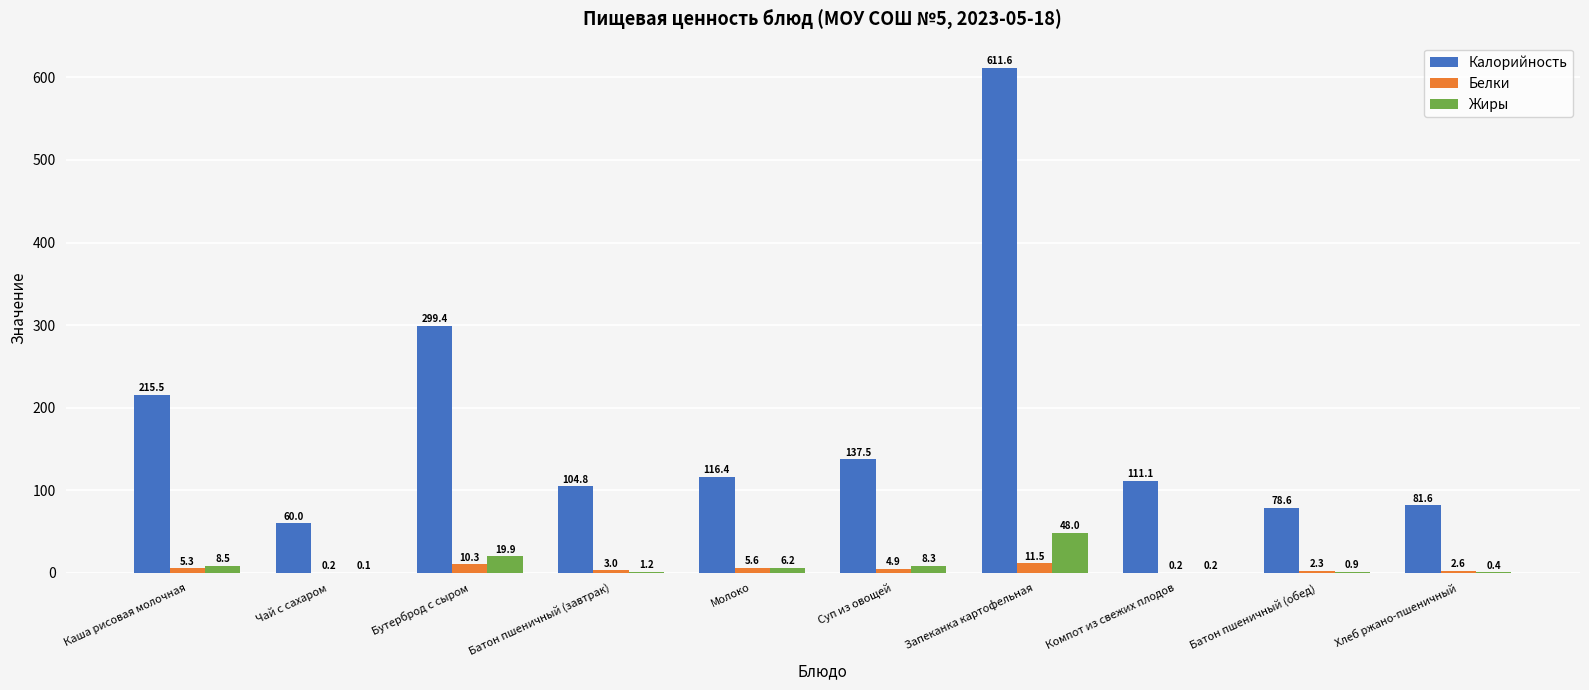

At which category is the sum across all series the highest?

Запеканка картофельная